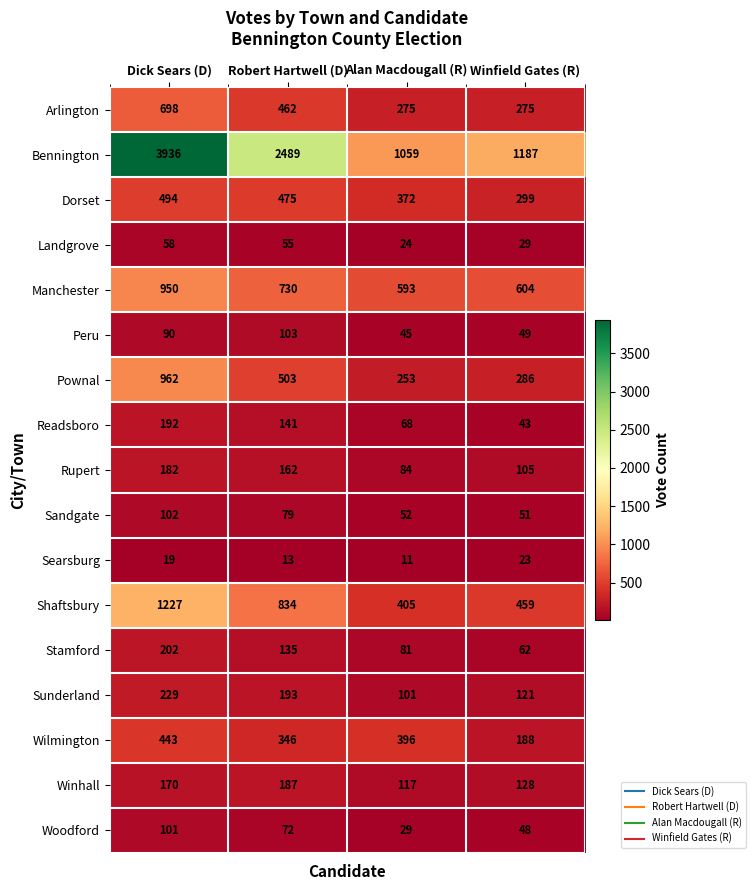

At how many categories does at least one series exceed 393?

4